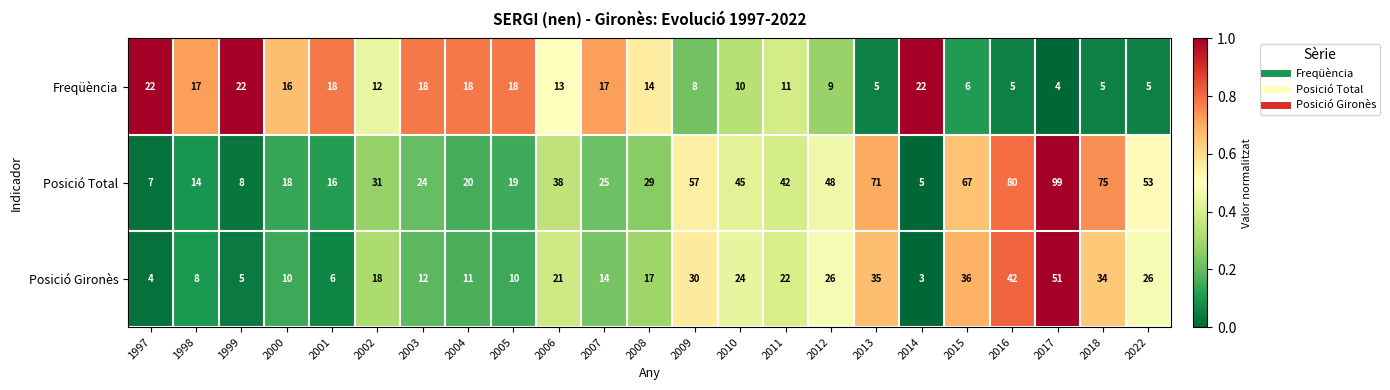

List the series in order of their peak value, lowest first.

Freqüència, Posició Gironès, Posició Total